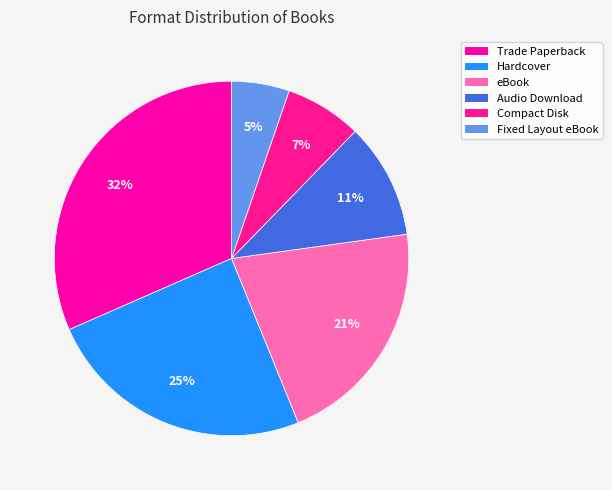

To the nearest percent, what percentage of the pie is Trade Paperback?

32%